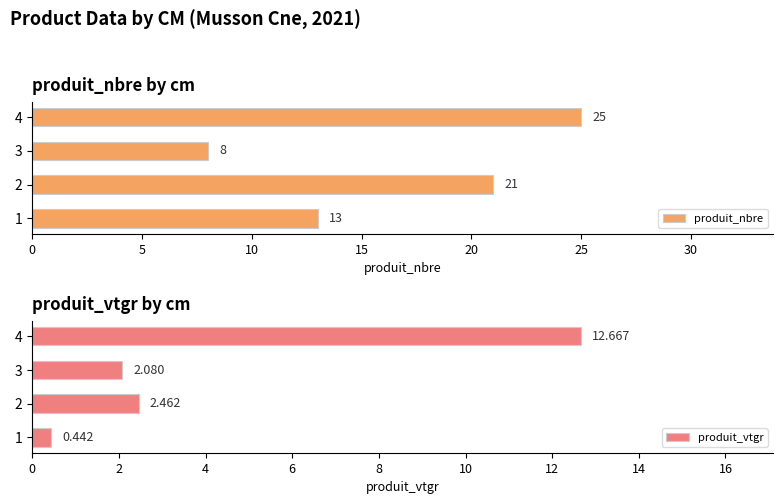

What is the average value of the produit_nbre series?

17